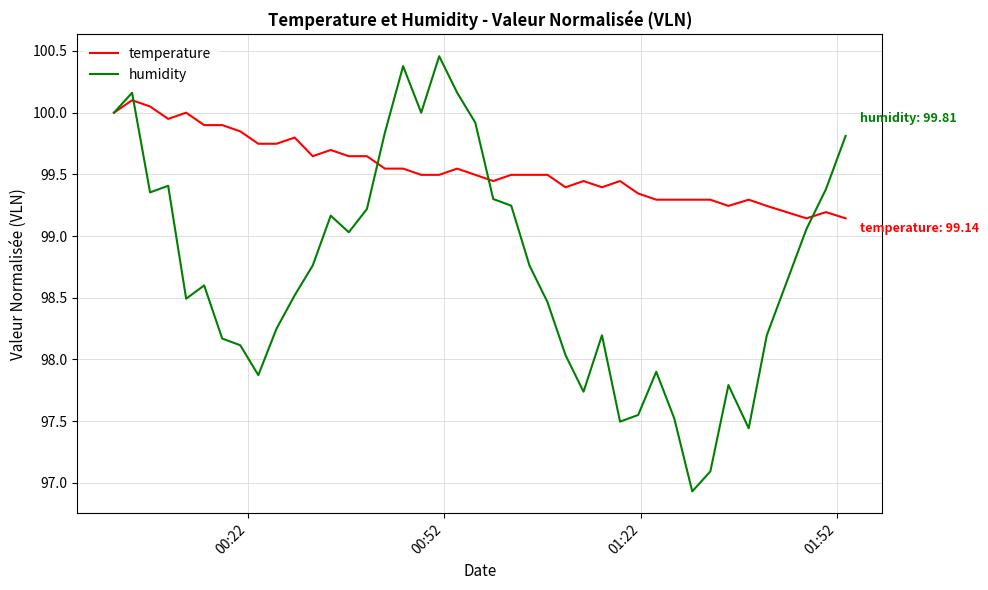

What is the sum of all temperature values?

3982.2